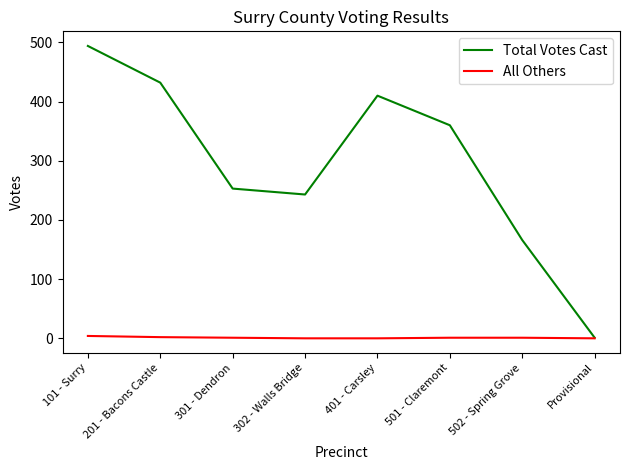

What is the difference between the second highest and minimum values in the All Others series?

2